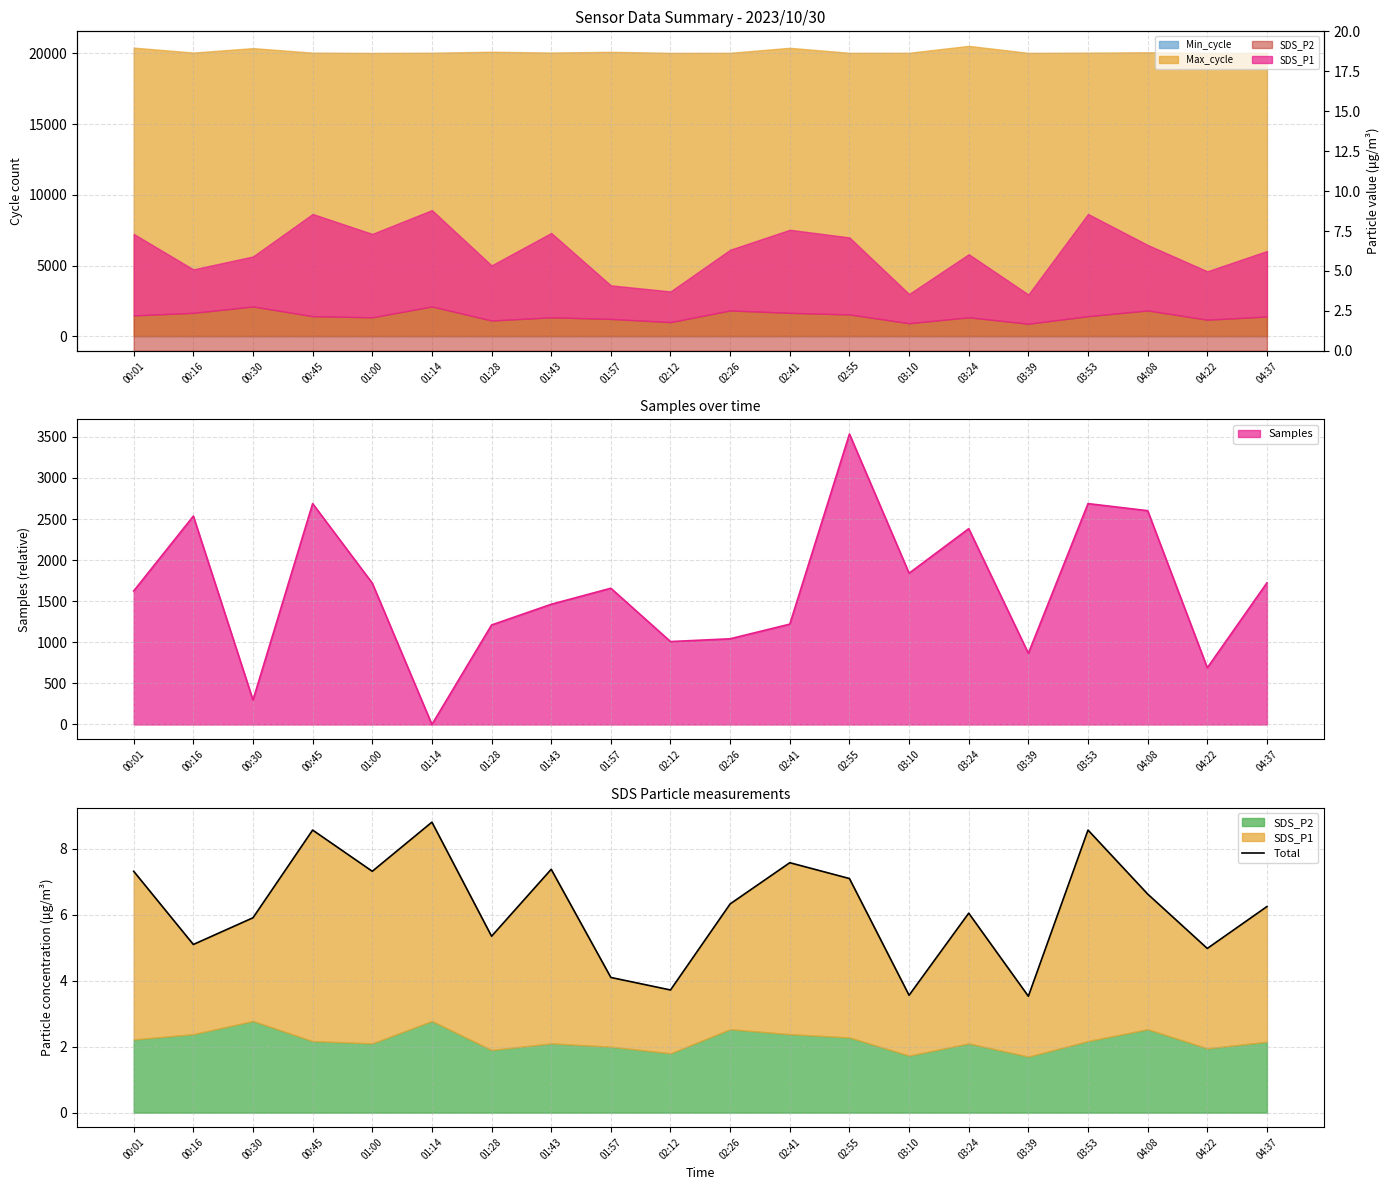

The value of Samples at 03:39 is 866. True or false?

True